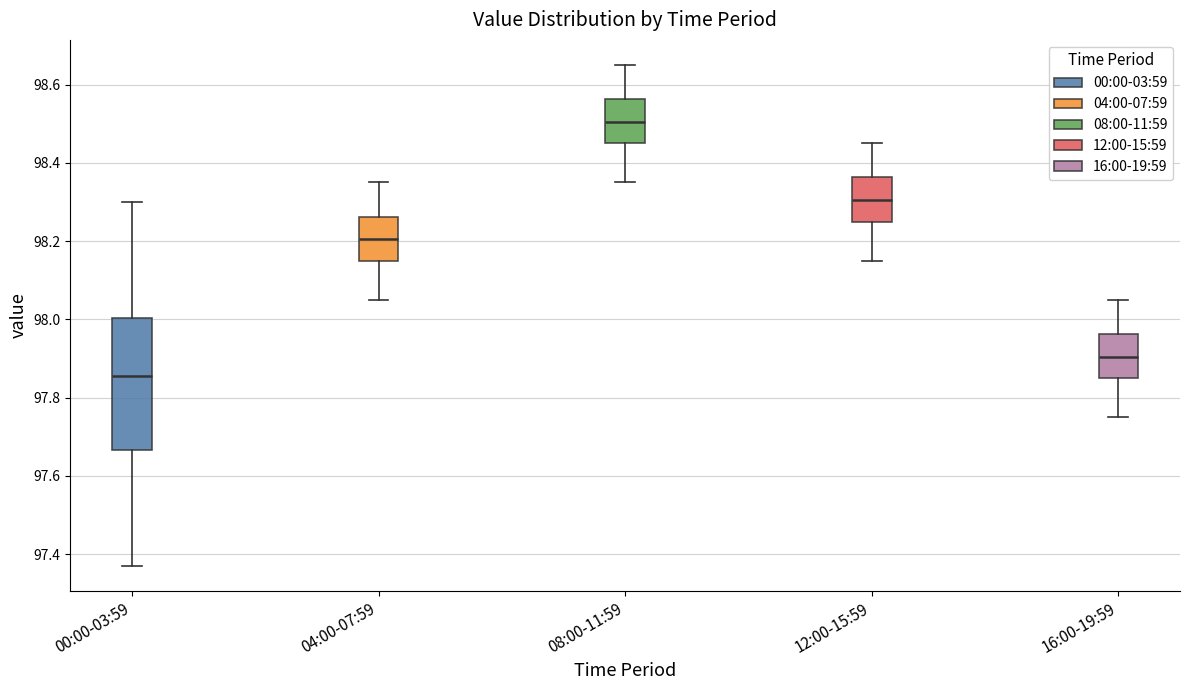

Which box's median line is the lowest?

00:00-03:59